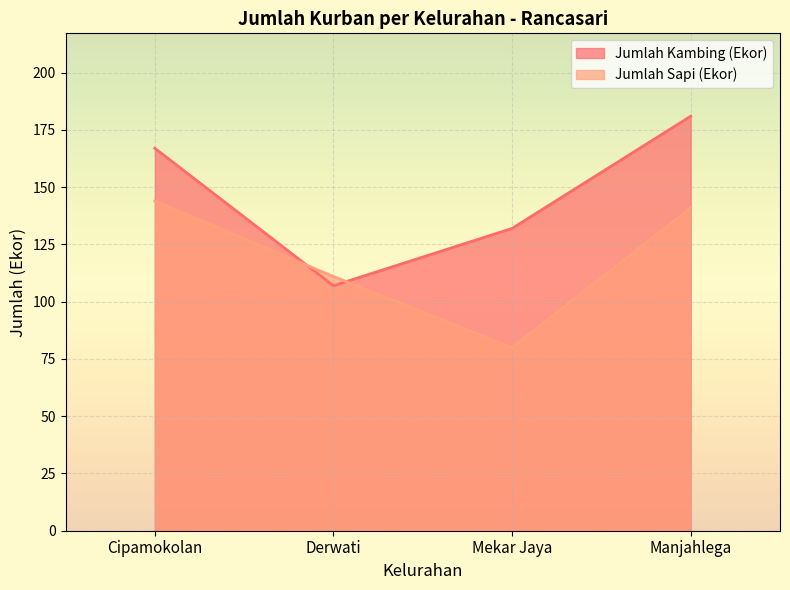

In Jumlah Sapi (Ekor), how many points are lower than both neighbors (excluding endpoints)?

1